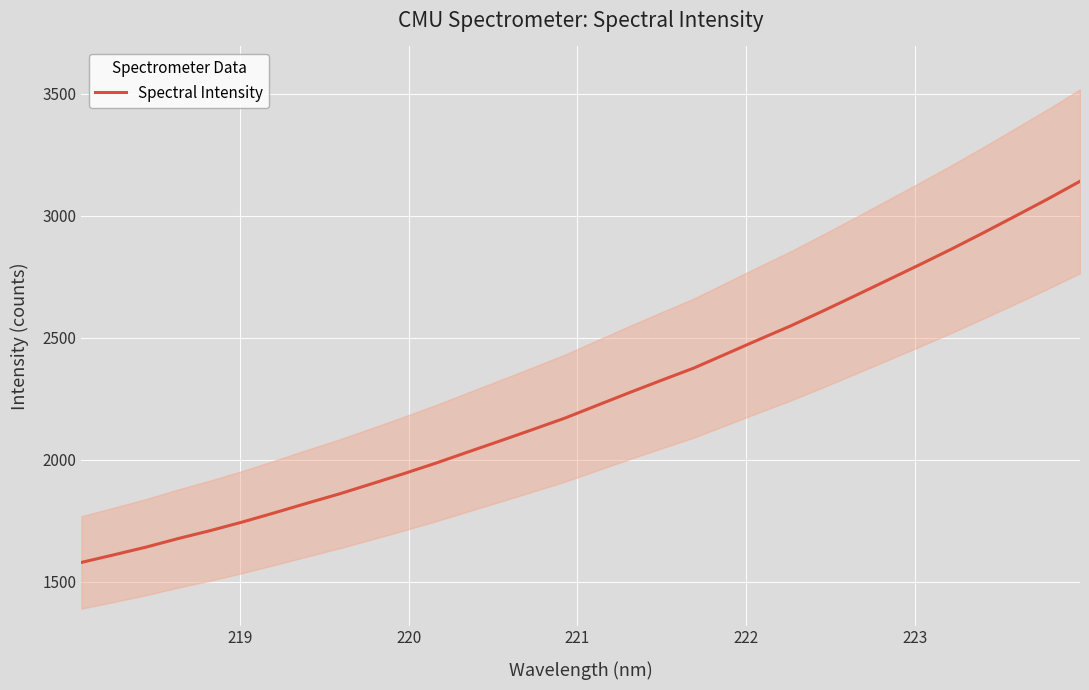

Does the chart display data point markers on the line(s)?

No